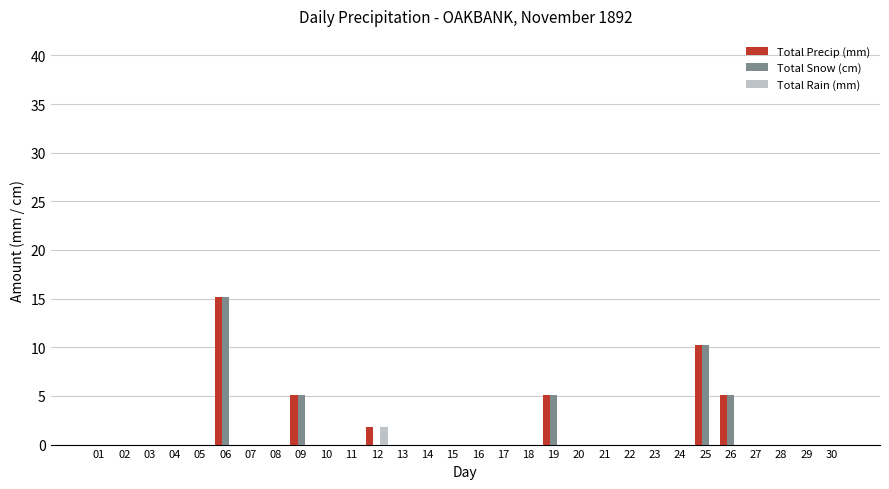

True or false: Total Snow (cm) has a value of 0.0 at 29.

True